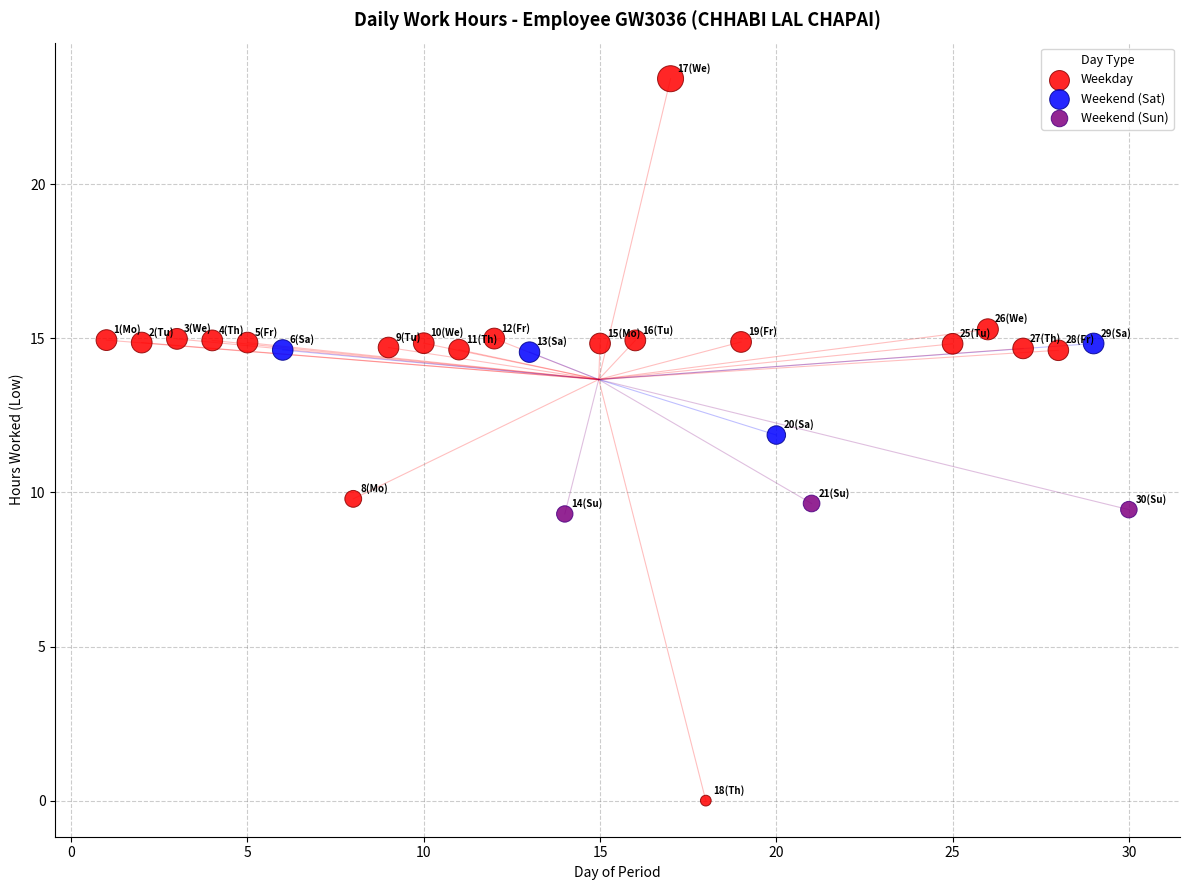

Which series has the largest Y range (max minus min)?

Weekday